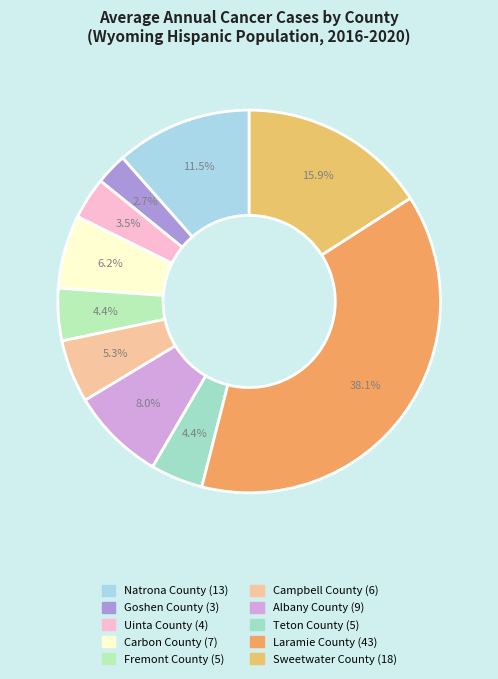

Rank the categories by value from lowest to highest.

Goshen County, Uinta County, Fremont County, Teton County, Campbell County, Carbon County, Albany County, Natrona County, Sweetwater County, Laramie County